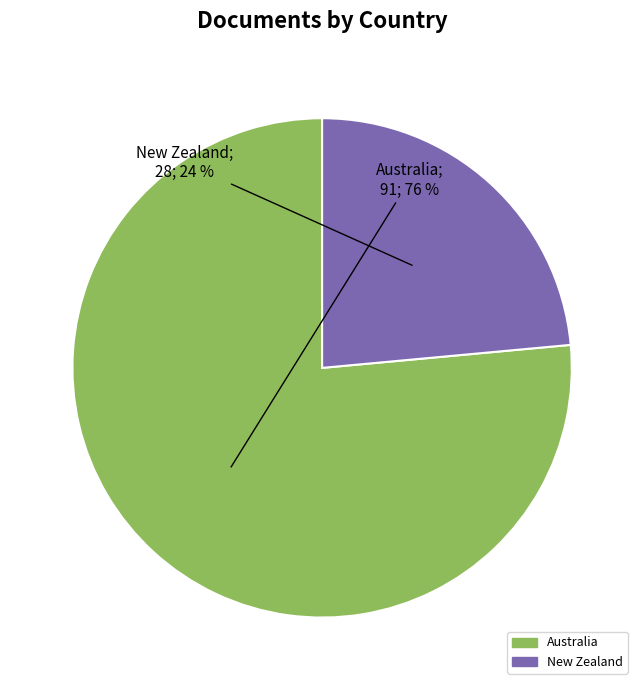

To the nearest percent, what is the combined percentage of New Zealand and Australia?

100%